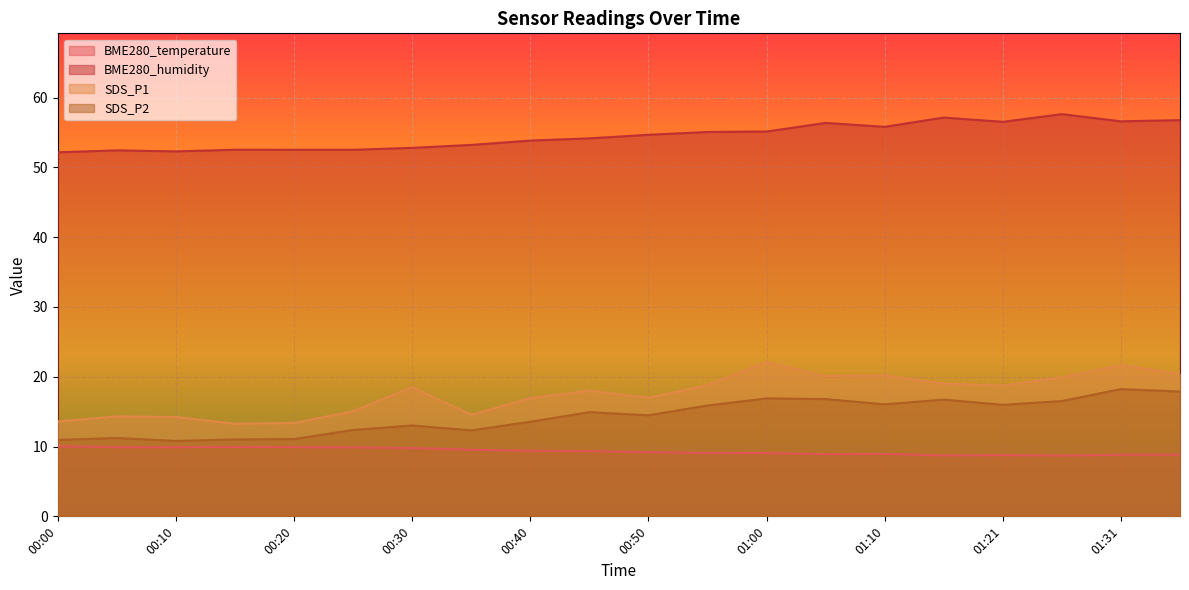

Between 00:35 and 01:10, which is larger?

00:35